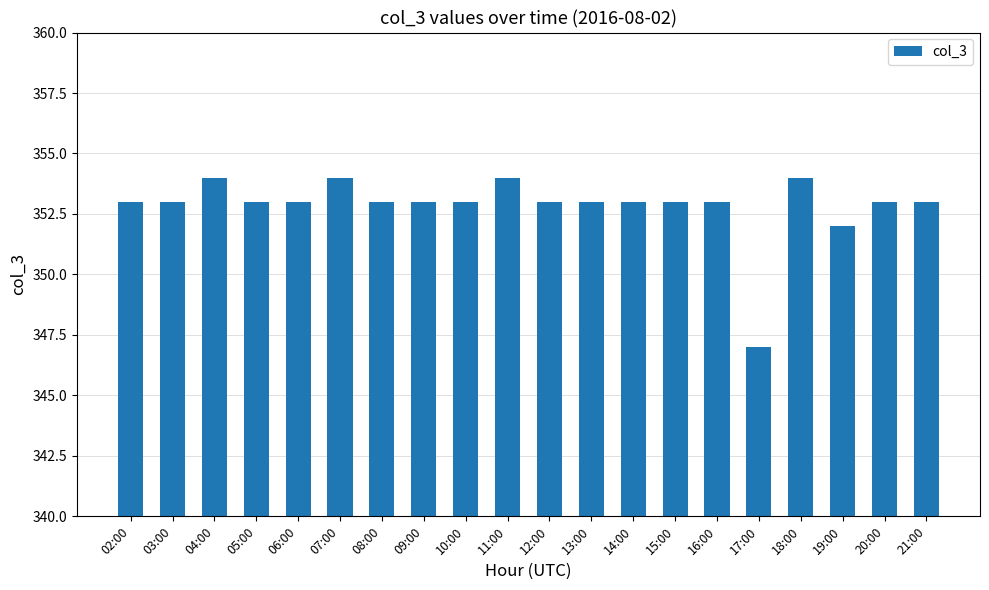

Which category has the lowest value across all series?

17:00